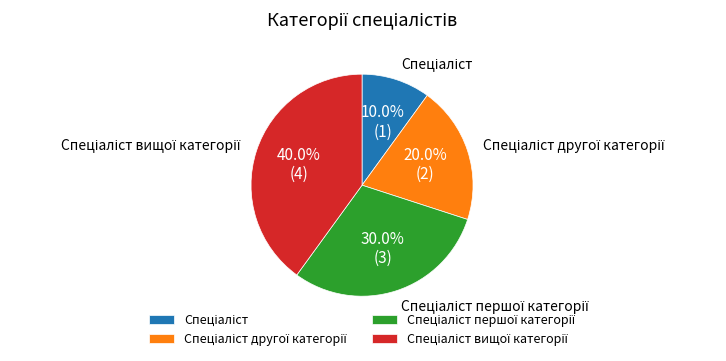

Is there a majority slice in this chart?

No